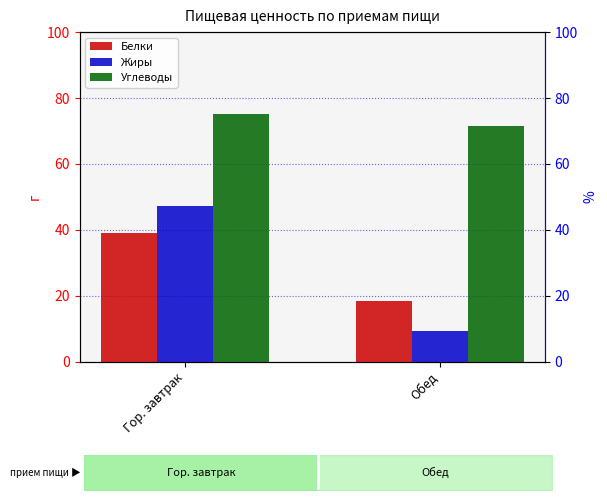

How many data points in Жиры are above 47?

1